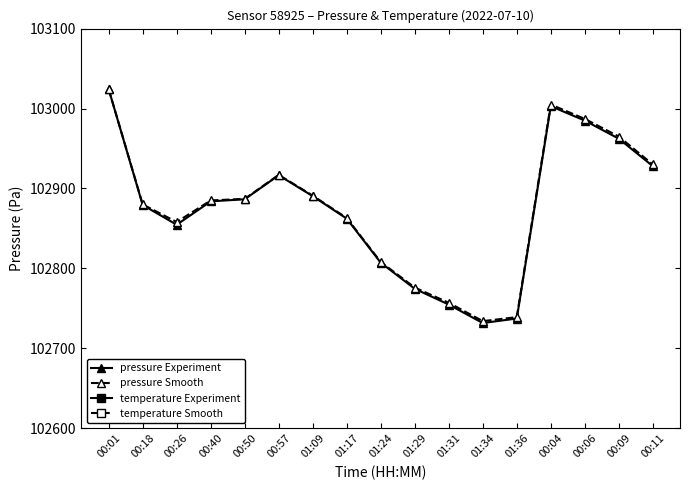

In temperature Experiment, how many points are lower than both neighbors (excluding endpoints)?

2